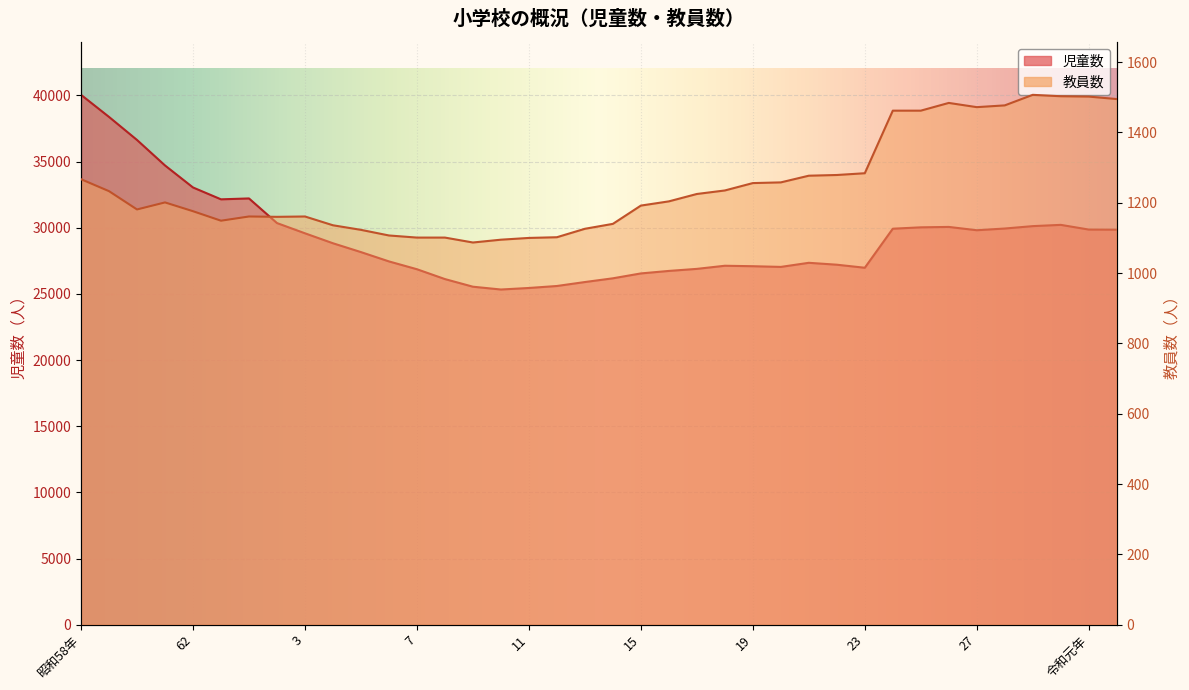

The 児童数 series shows 41323 at 28. True or false?

False